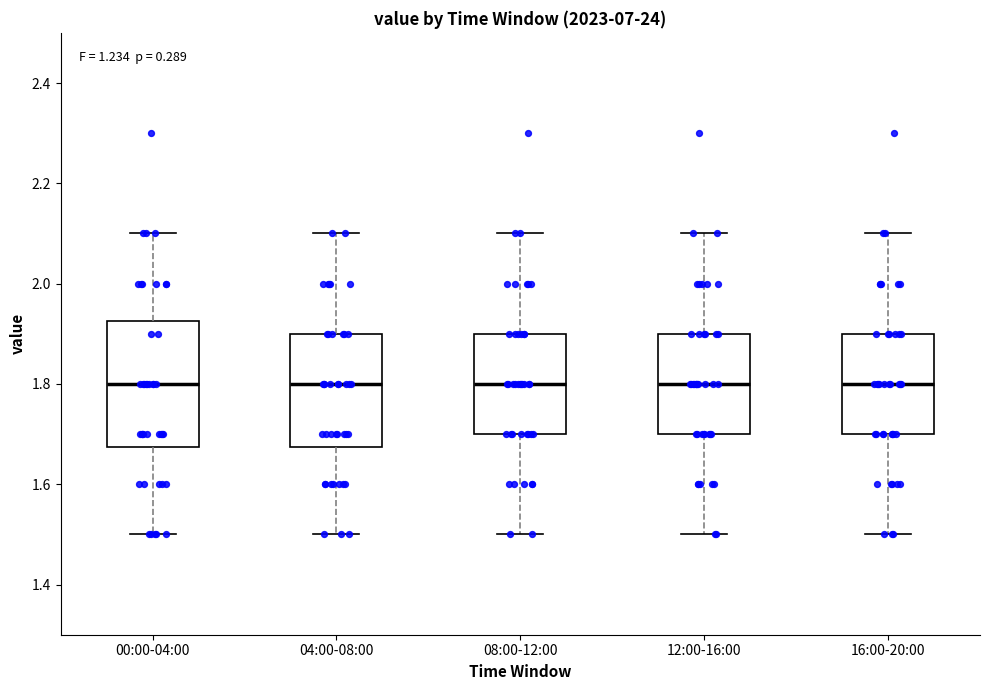

Where does the lower whisker of the box for 00:00-04:00 end on the y-axis? The values are not printed on the chart, so give them approximately, as read against the axis.

1.50